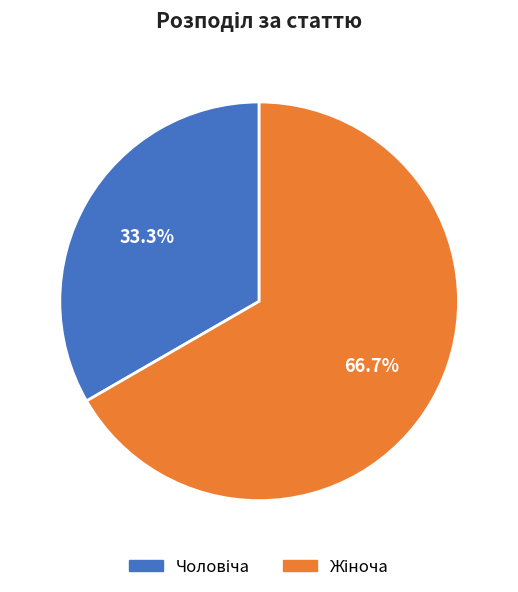

How many segments does this pie chart have?

2